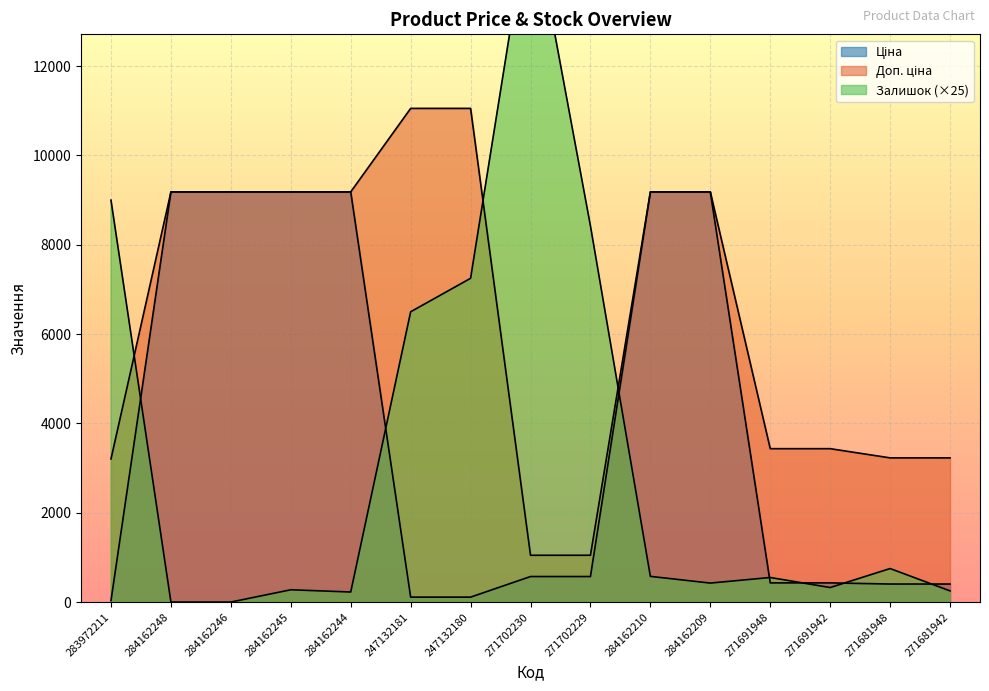

Reading left to right, extract all data points from this chart.

Ціна: 283972211=32.0	284162248=9185.1	284162246=9185.1	284162245=9185.1	284162244=9185.1	247132181=110.5	247132180=110.5	271702230=571.6	271702229=571.6	284162210=9185.1	284162209=9185.1	271691948=429.3	271691942=429.3	271681948=403.6	271681942=403.6
Доп. ціна: 283972211=3205.0	284162248=9185.1	284162246=9185.1	284162245=9185.1	284162244=9185.1	247132181=11055.0	247132180=11055.0	271702230=1048.0	271702229=1048.0	284162210=9185.1	284162209=9185.1	271691948=3434.6	271691942=3434.6	271681948=3228.8	271681942=3228.8
Залишок: 283972211=9000.0	284162248=0.0	284162246=0.0	284162245=275.0	284162244=225.0	247132181=6500.0	247132180=7250.0	271702230=15650.0	271702229=8425.0	284162210=575.0	284162209=425.0	271691948=550.0	271691942=325.0	271681948=750.0	271681942=250.0